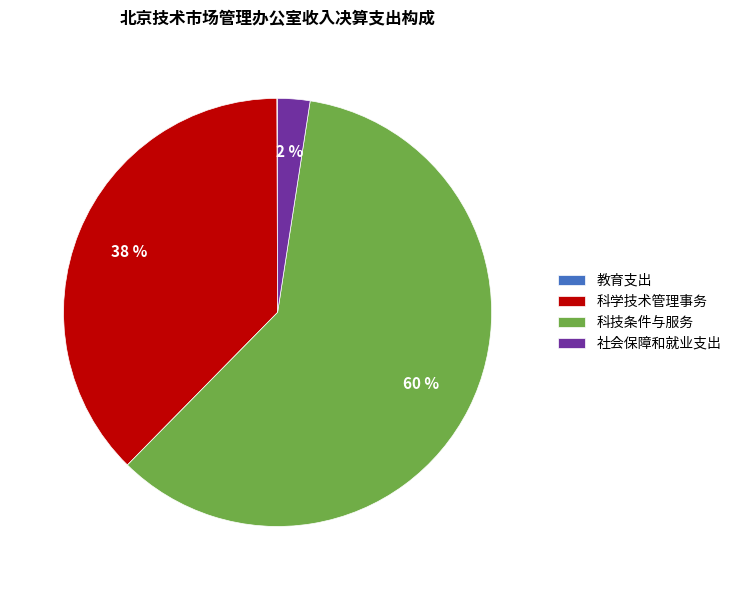

Which slice is the largest?

科技条件与服务